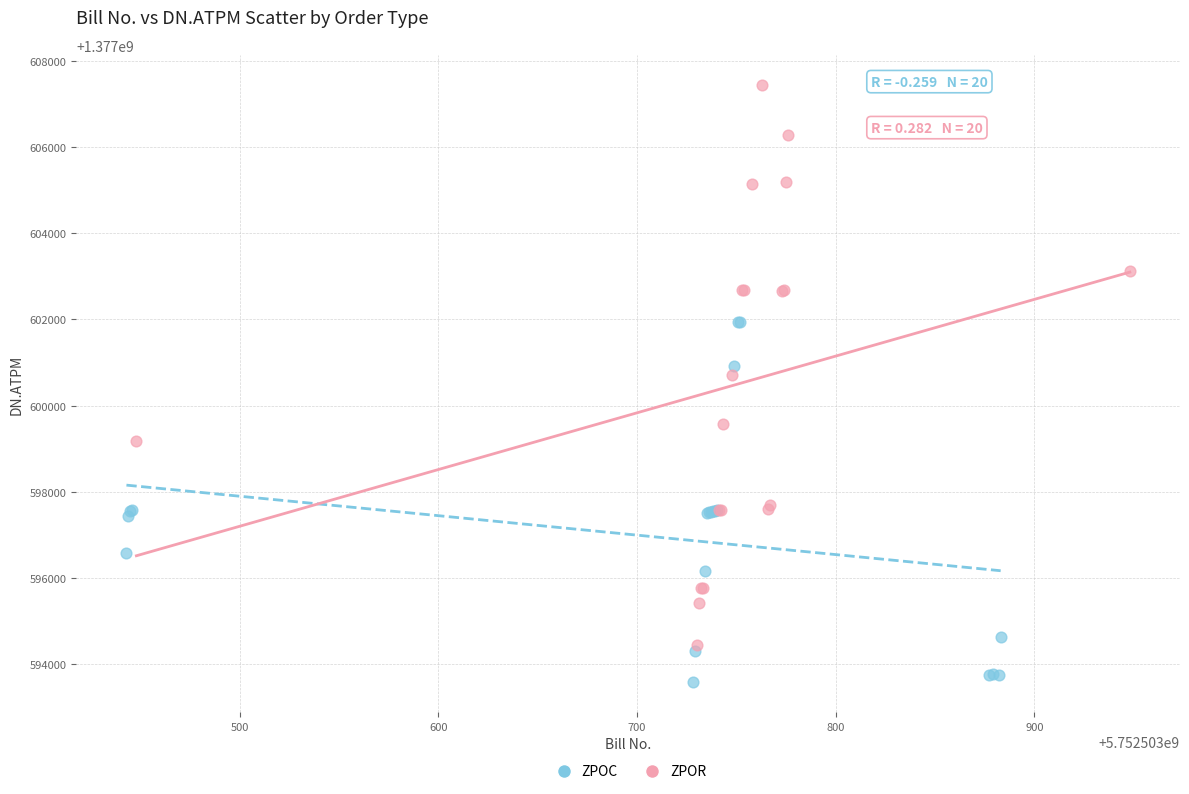

Which series contains the highest Y value?

ZPOR